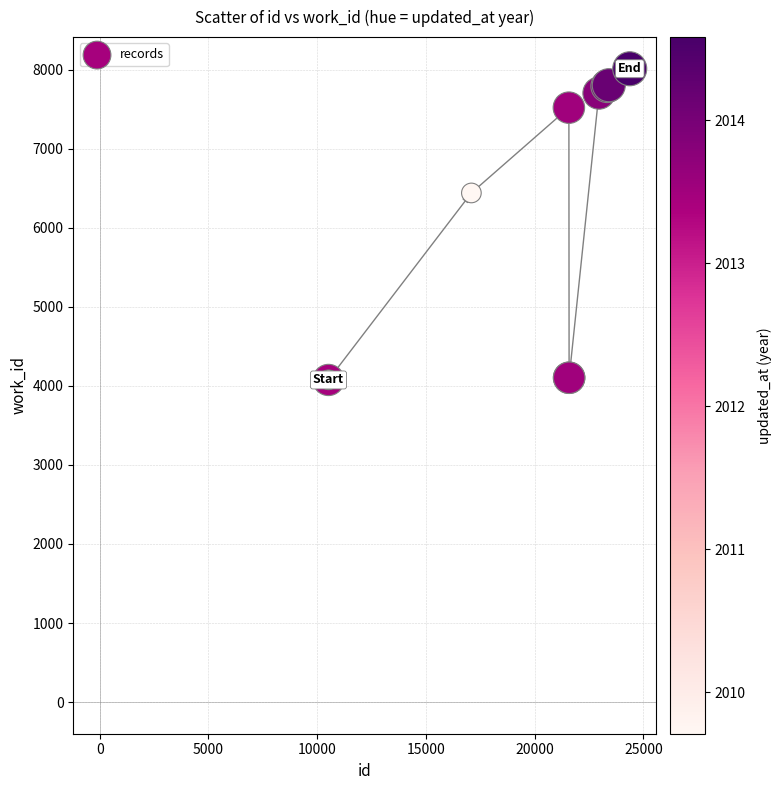

What Y value in the scatter plot is closest to 6043?

6441